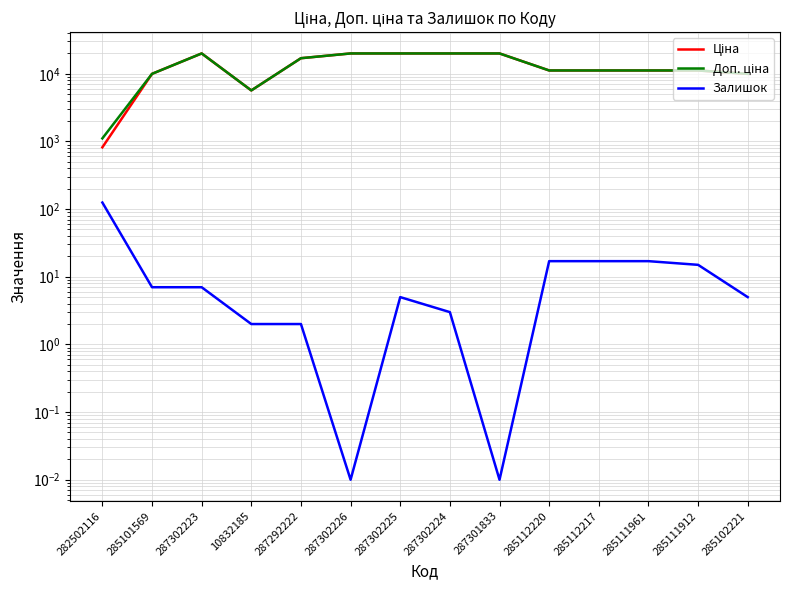

Between 10832185 and 287302223, which is larger?

287302223